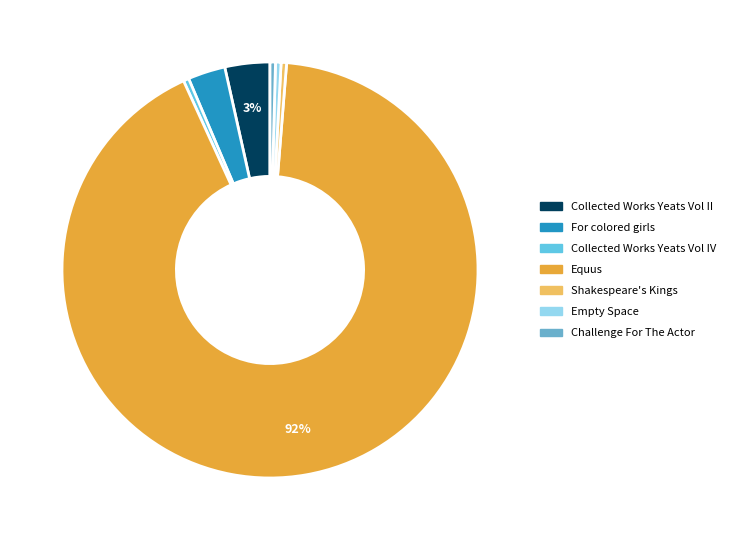

Which has a higher value, For colored girls or Collected Works Yeats Vol II?

Collected Works Yeats Vol II